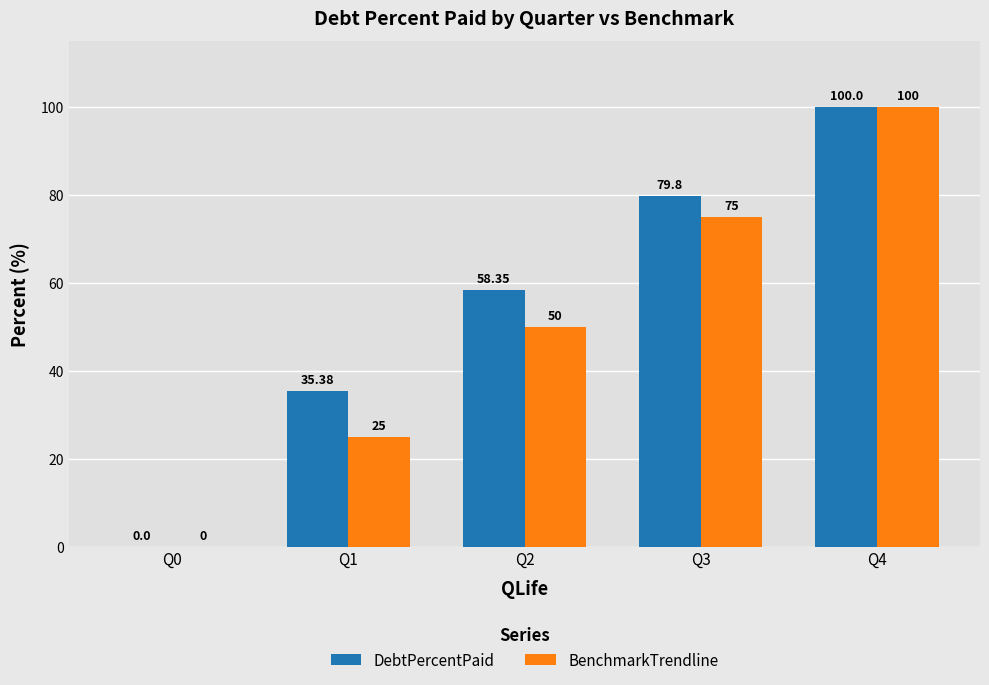

What value does the DebtPercentPaid series have at Q3?

79.8